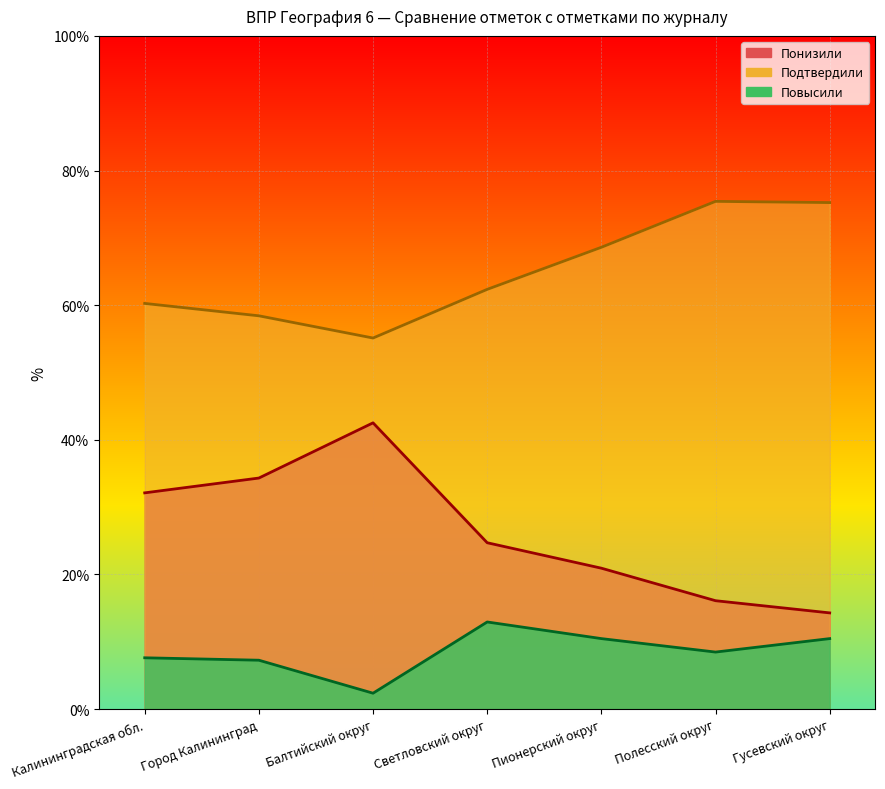

At how many categories does at least one series exceed 72?

2